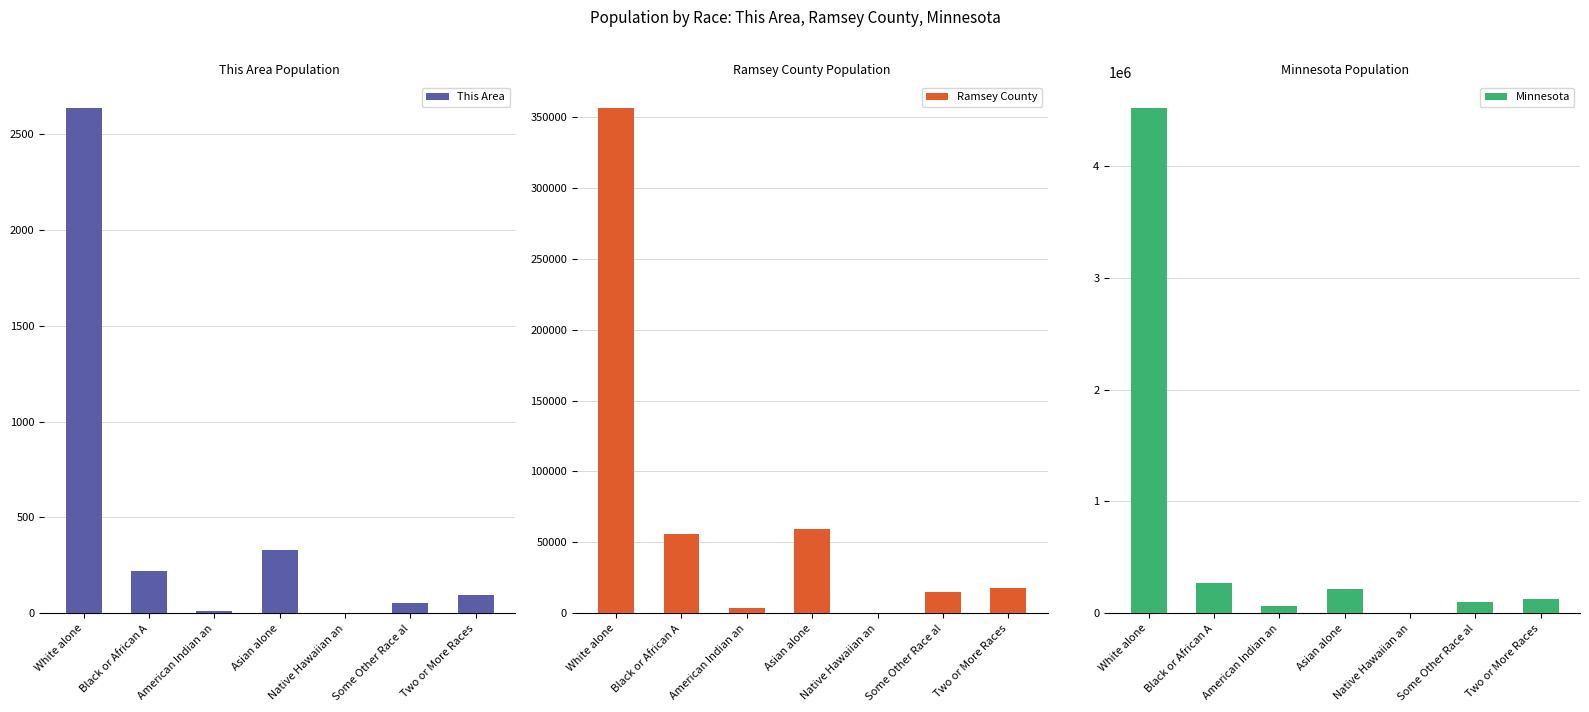

List the labels in order of Minnesota value, largest first.

White alone, Black or African A, Asian alone, Two or More Races, Some Other Race al, American Indian an, Native Hawaiian an